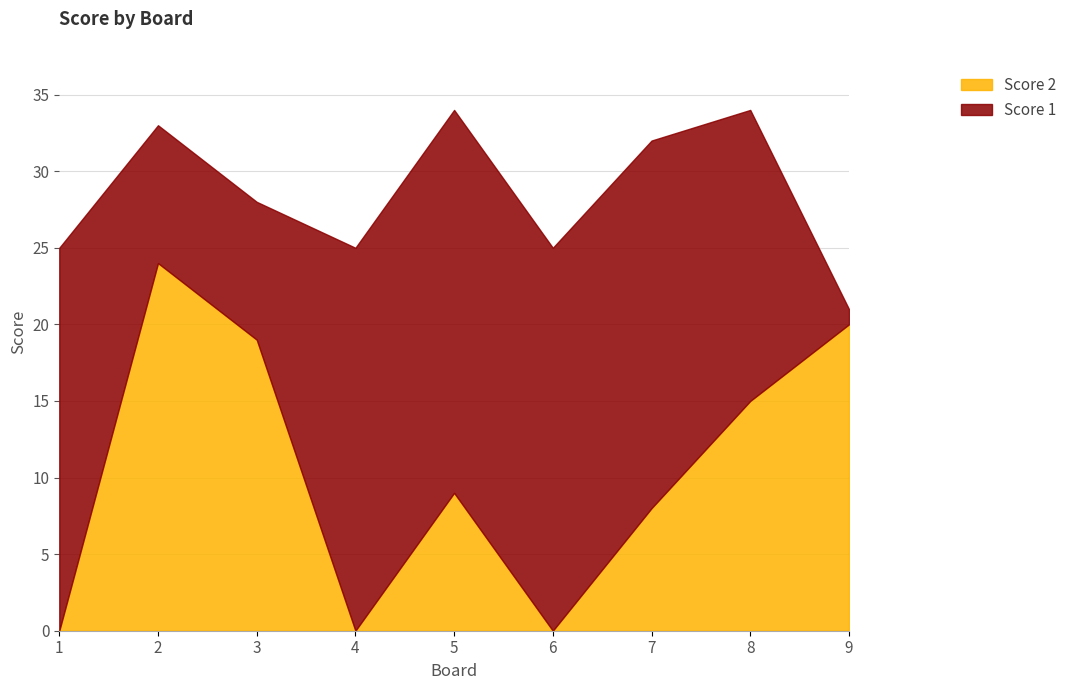

Reading left to right, extract all data points from this chart.

Score 1: 1=25	2=9	3=9	4=25	5=25	6=25	7=24	8=19	9=1
Score 2: 1=0	2=24	3=19	4=0	5=9	6=0	7=8	8=15	9=20